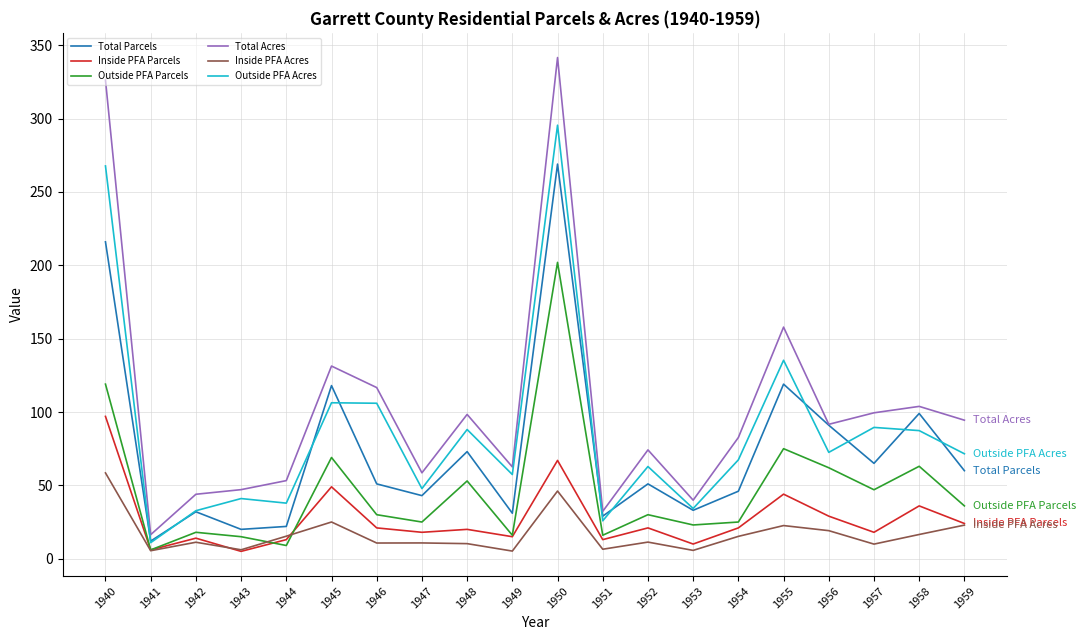

Is the value of Outside PFA Parcels at 1955 greater than the value of Inside PFA Acres at 1944?

Yes